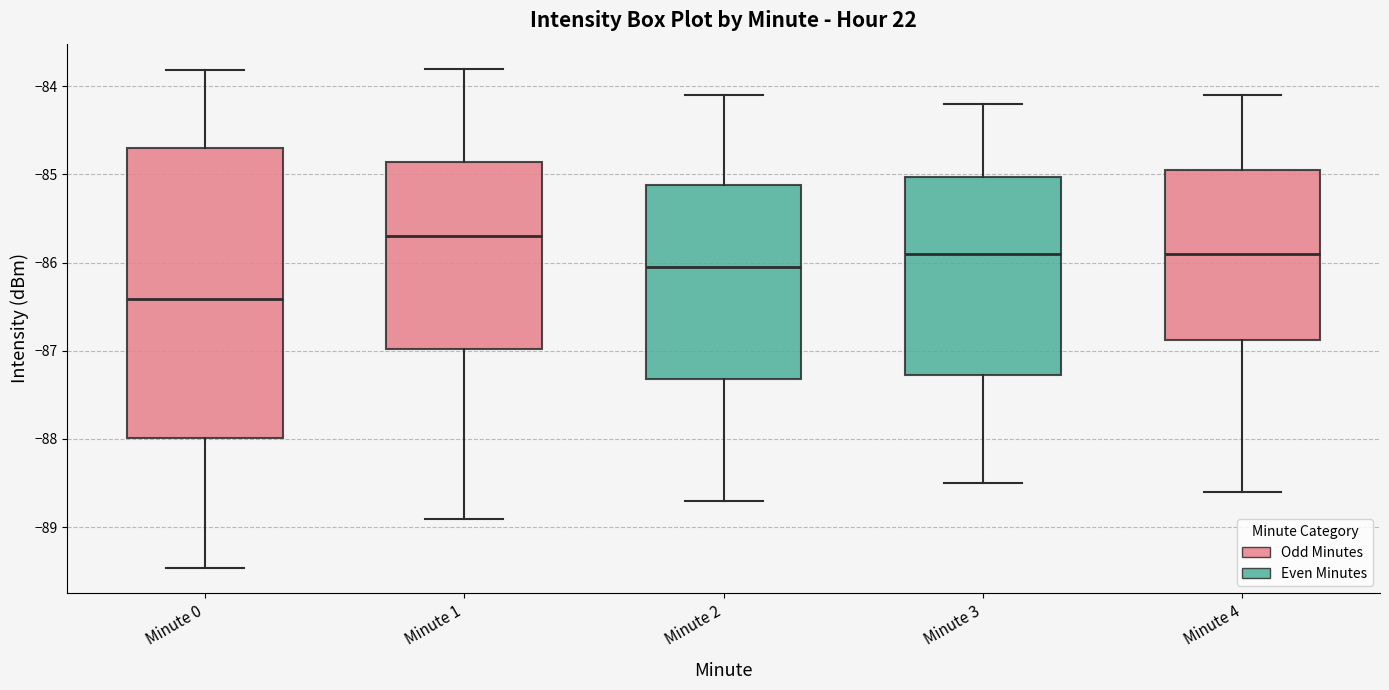

Where is the lower edge of the box for Minute 4 on the y-axis? The values are not printed on the chart, so give them approximately, as read against the axis.

-86.9